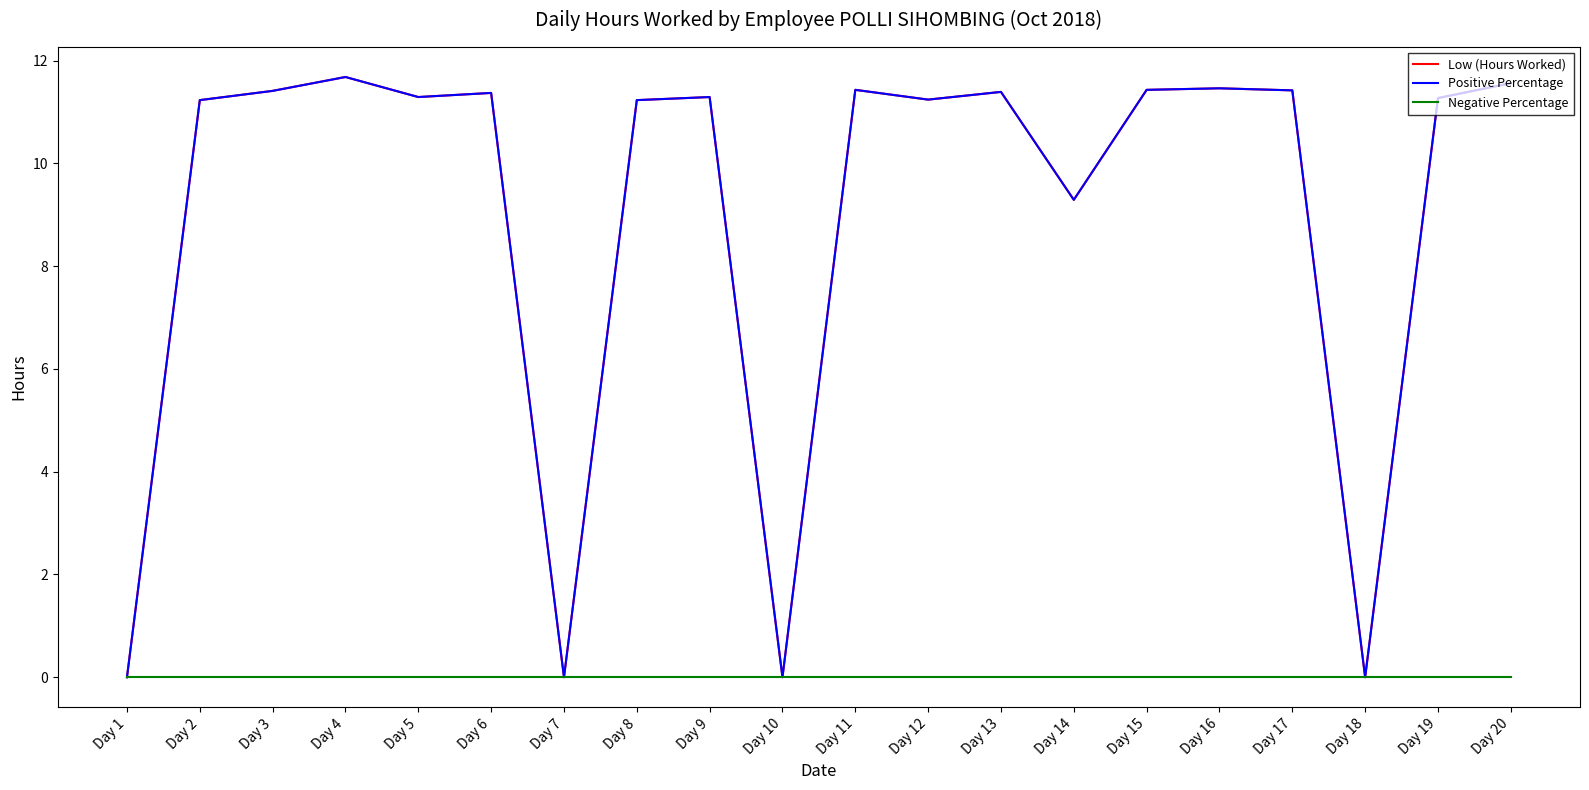

Does the chart display data point markers on the line(s)?

No